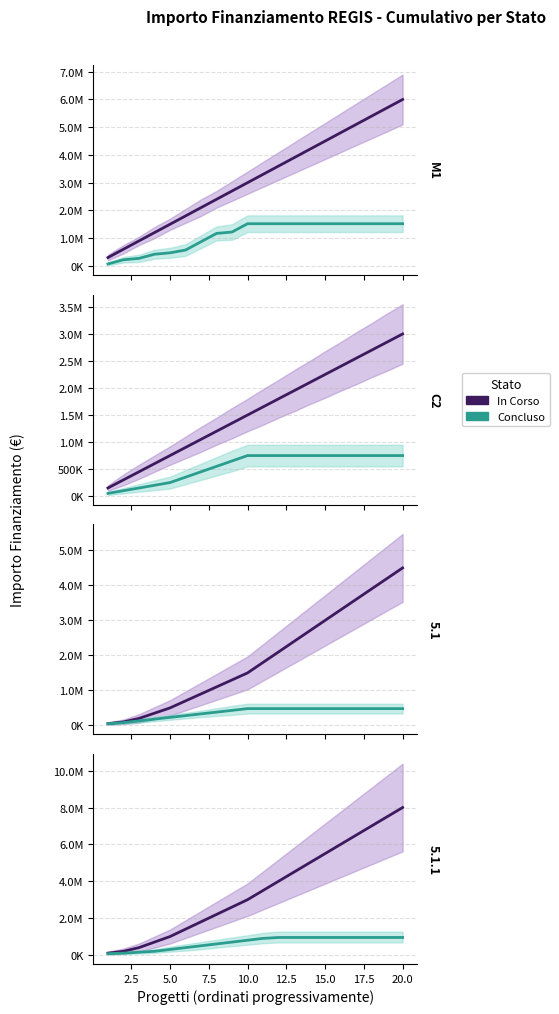

At how many categories does at least one series exceed 413592?

17